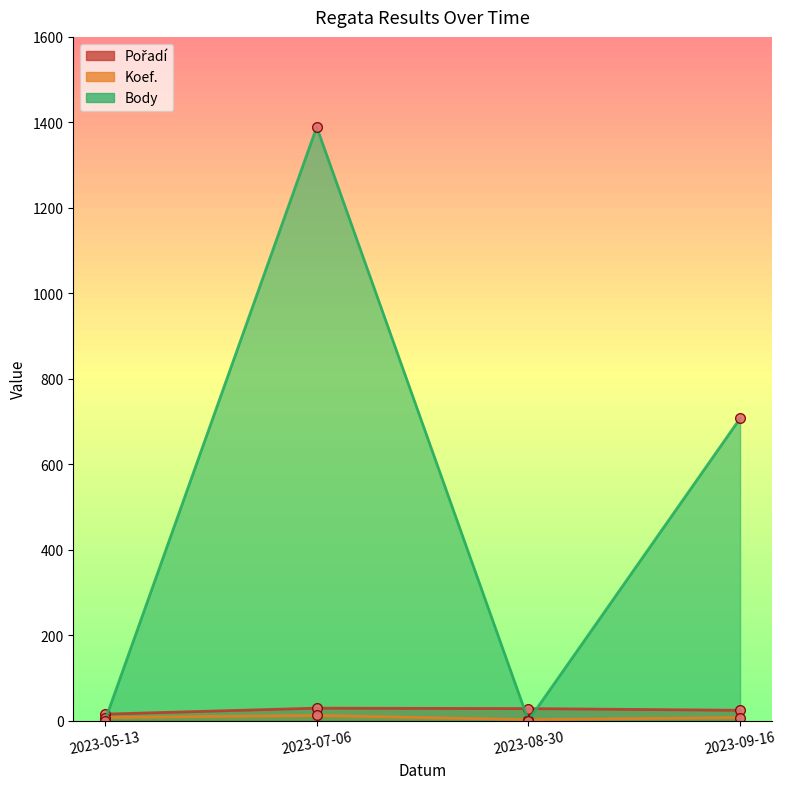

What position from the left is 2023-08-30?

3